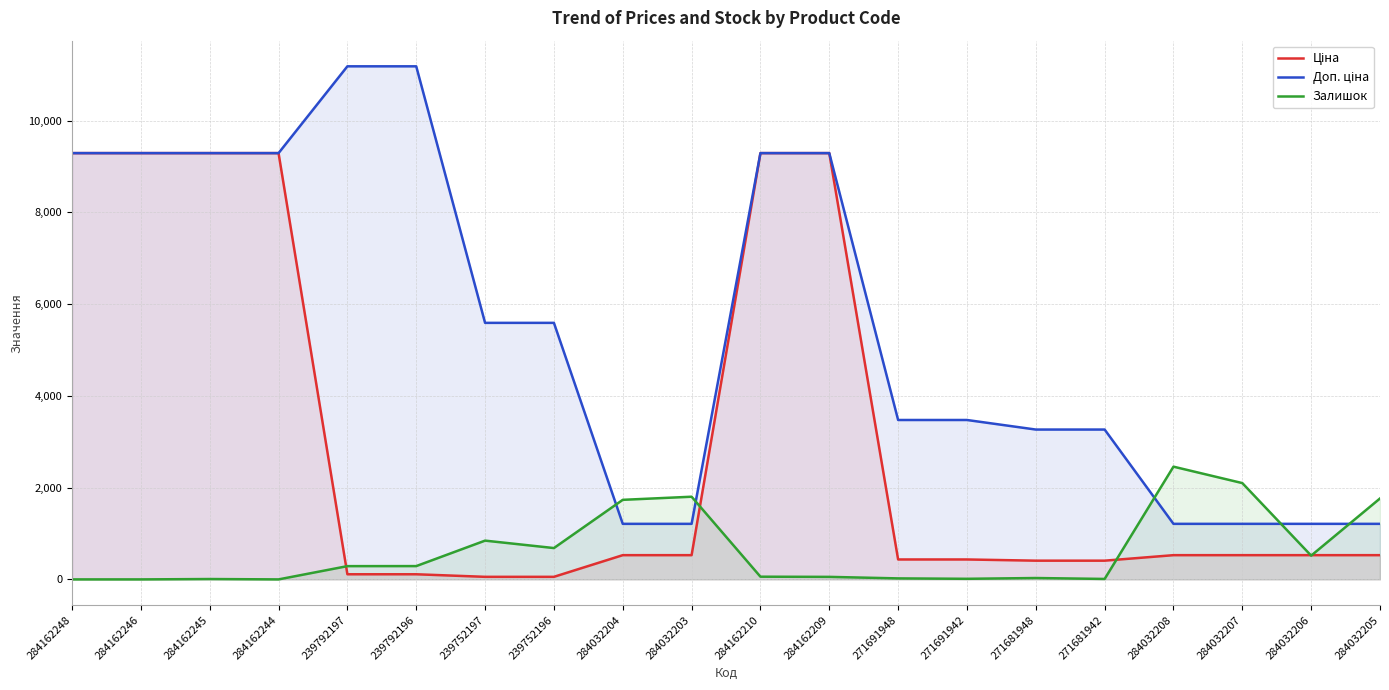

What is the value of the Залишок point at the 20th from the left?

1764.0